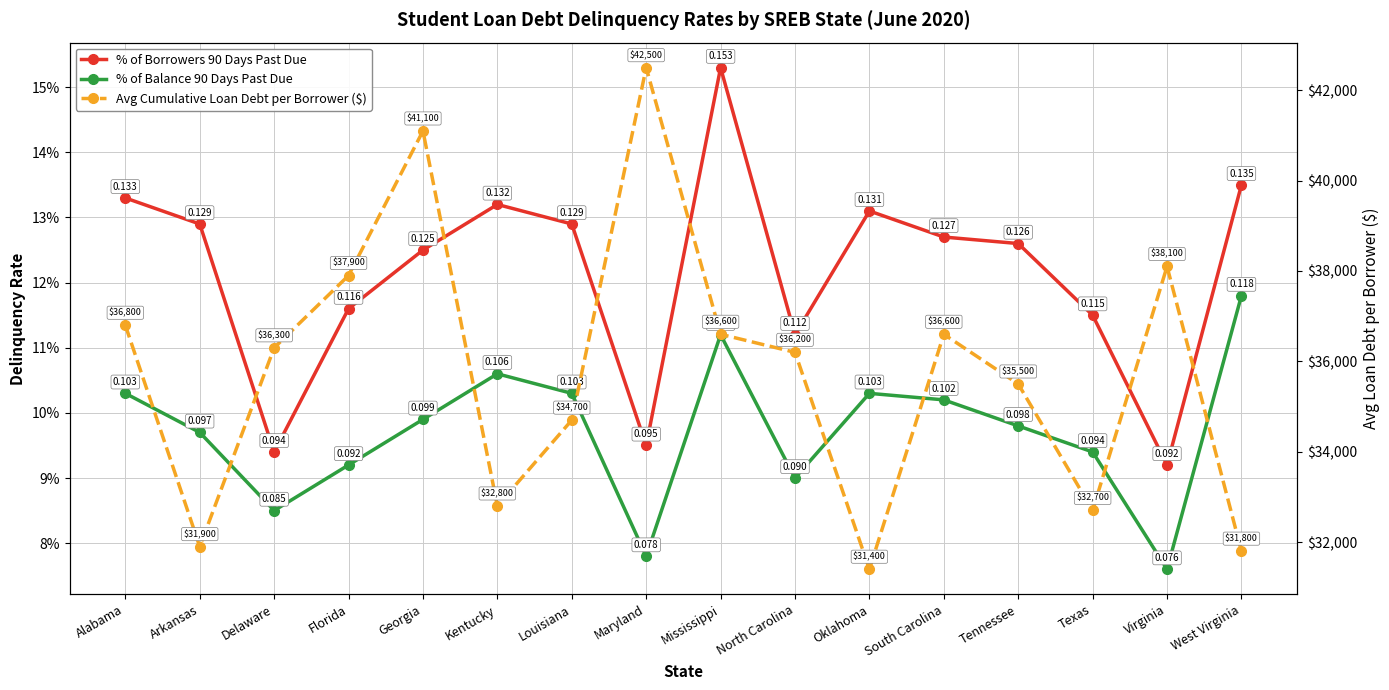

What position from the left is West Virginia?

16